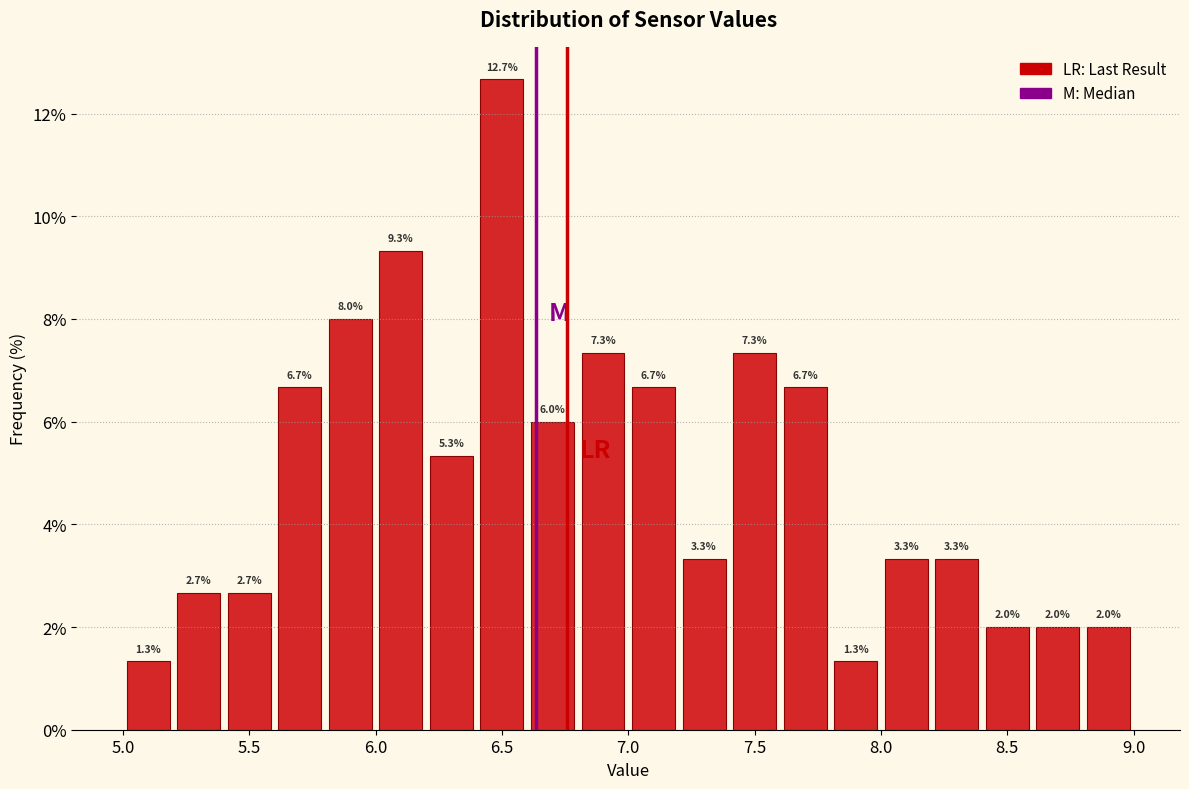

What is the height of the bar covering 8.2 to 8.4 on the x-axis?

3.3